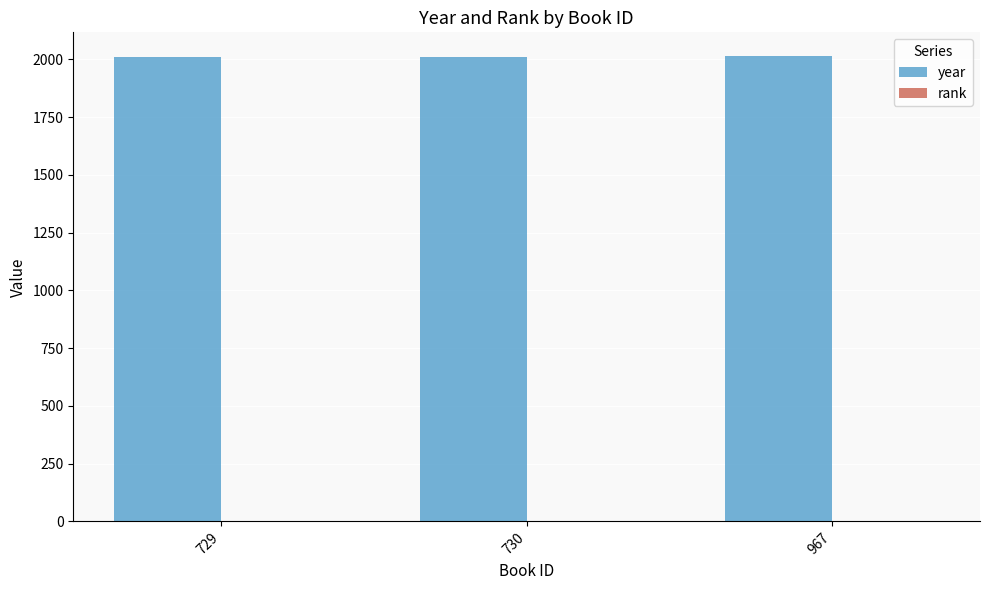

What is the approximate value of year at 729?

2011